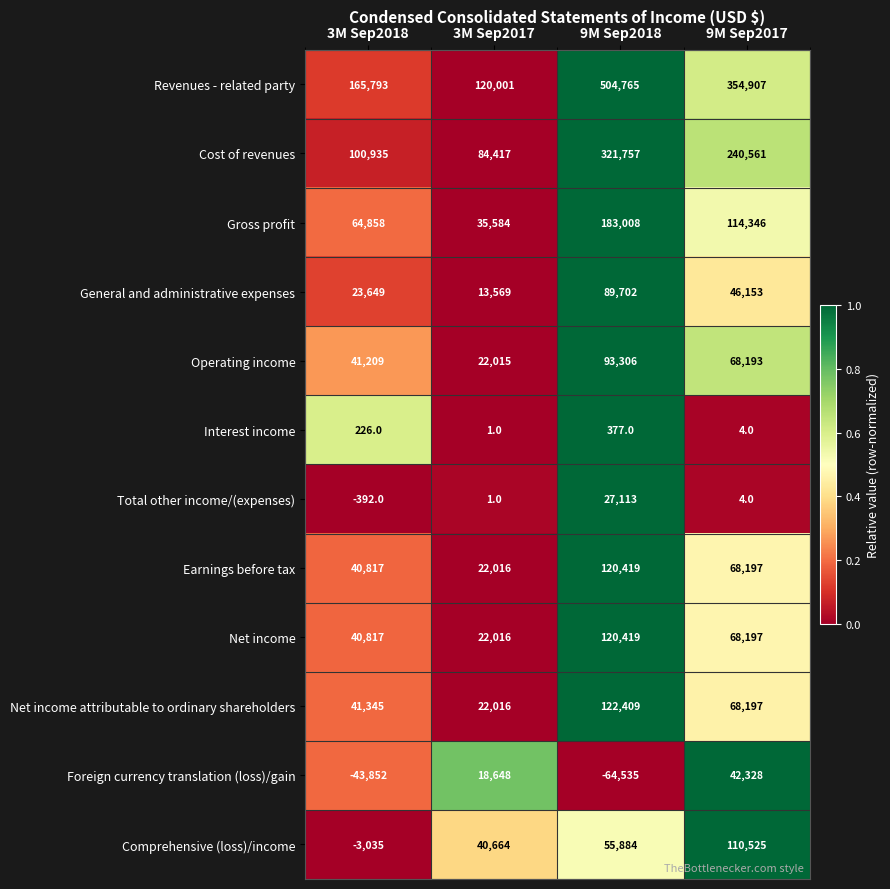

Which series has the widest spread of values?

Revenues - related party